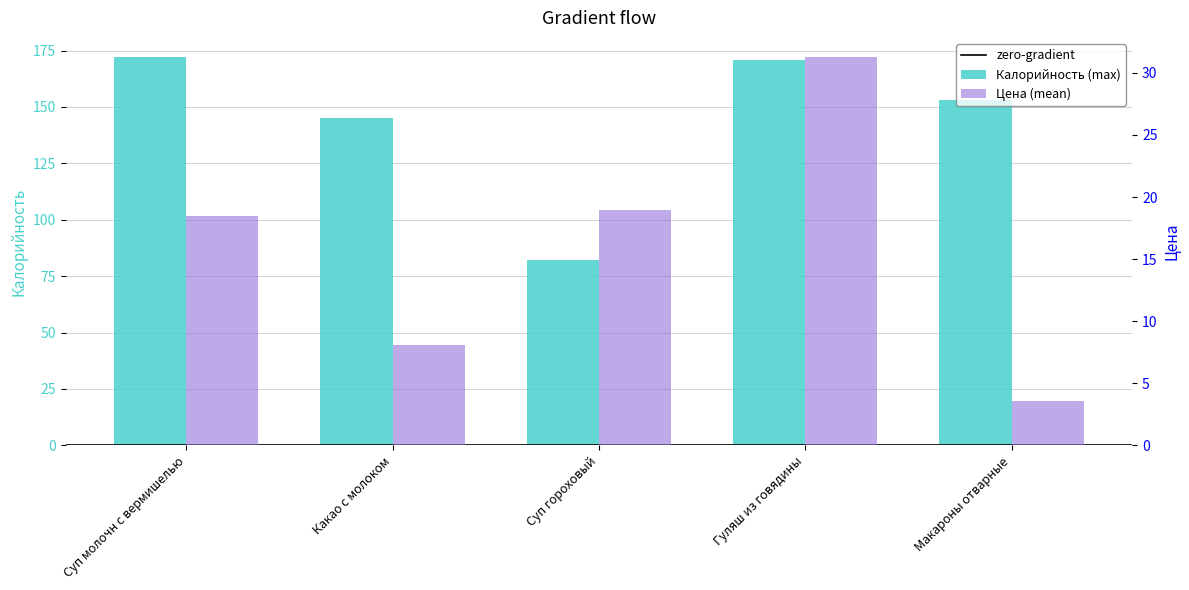

Where is Цена nearest to the value 17?

Суп молочн с вермишелью